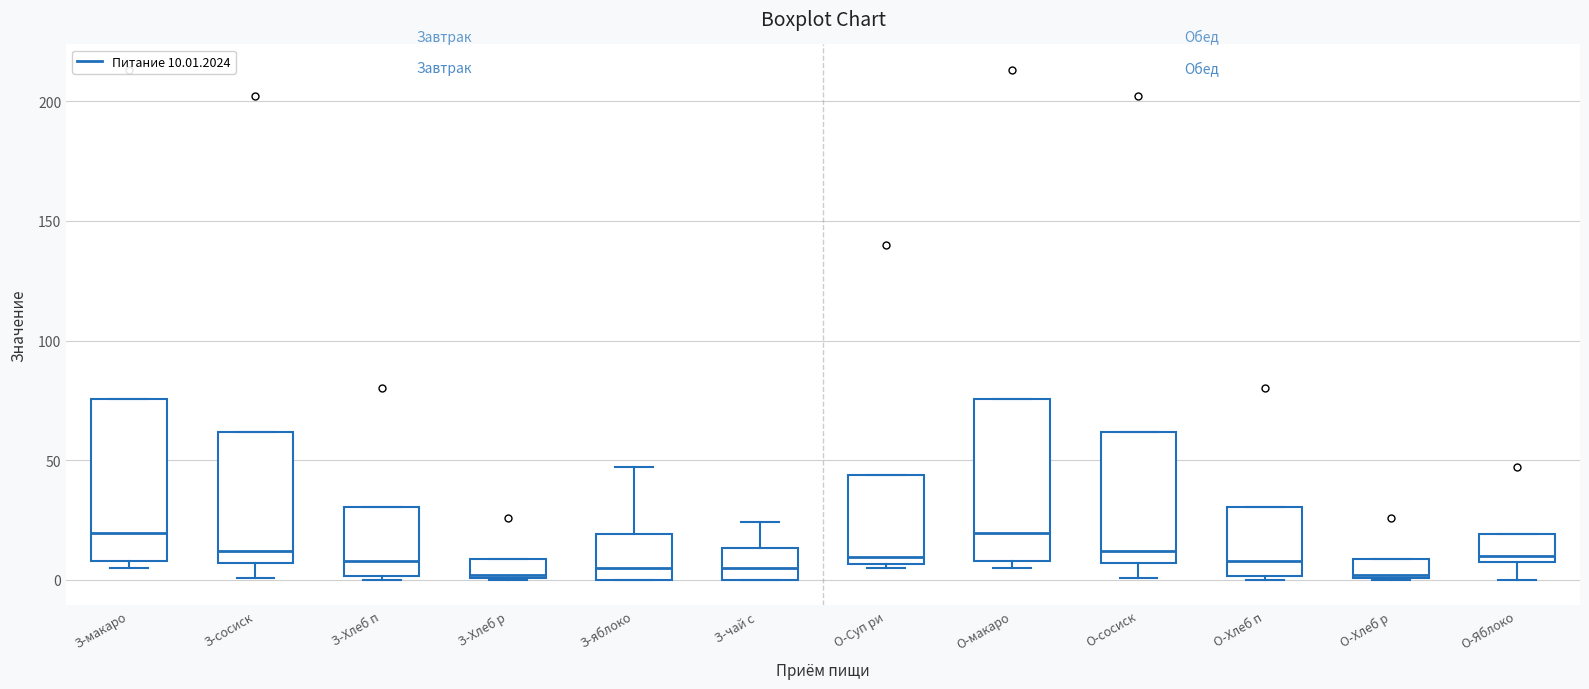

Where is the lower edge of the box for О-Яблоко on the y-axis? The values are not printed on the chart, so give them approximately, as read against the axis.

10